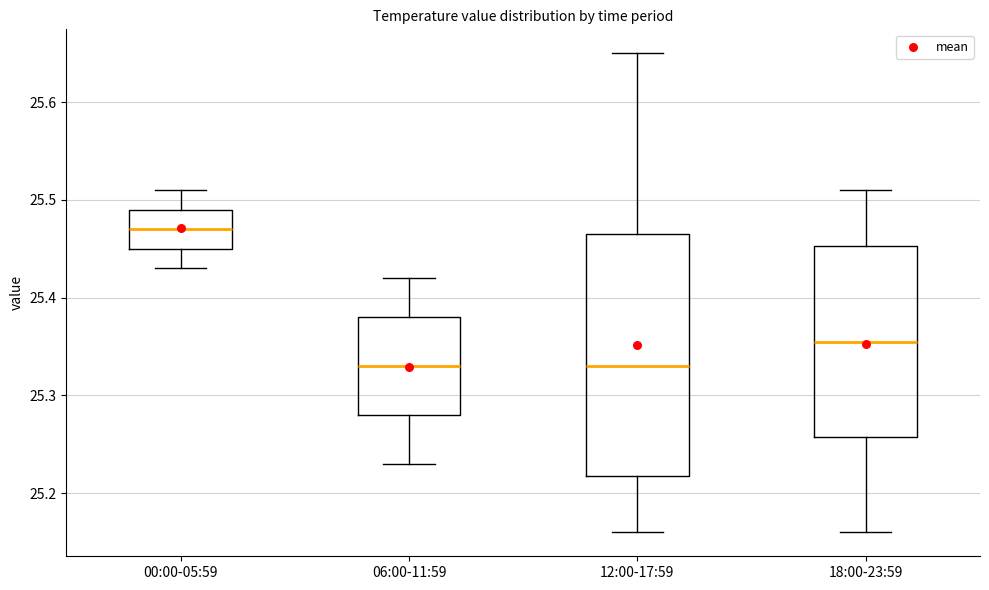

Reading left to right, read every box against the y-axis: the position of its median line, the range the box covers, and the ends of its whiskers. The values are not printed on the chart, so give them approximately, as read against the axis.

00:00-05:59: median 25.47, box 25.45 to 25.49, whiskers 25.43 to 25.51
06:00-11:59: median 25.33, box 25.28 to 25.38, whiskers 25.23 to 25.42
12:00-17:59: median 25.33, box 25.22 to 25.47, whiskers 25.16 to 25.65
18:00-23:59: median 25.36, box 25.26 to 25.45, whiskers 25.16 to 25.51